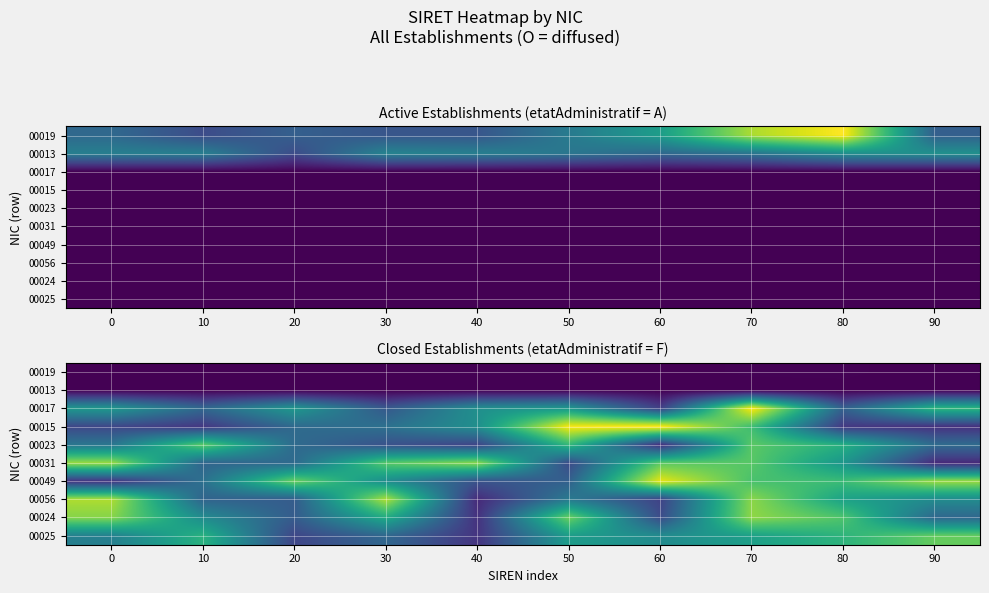

True or false: 00056 has a value of 0.2 at 60.

False